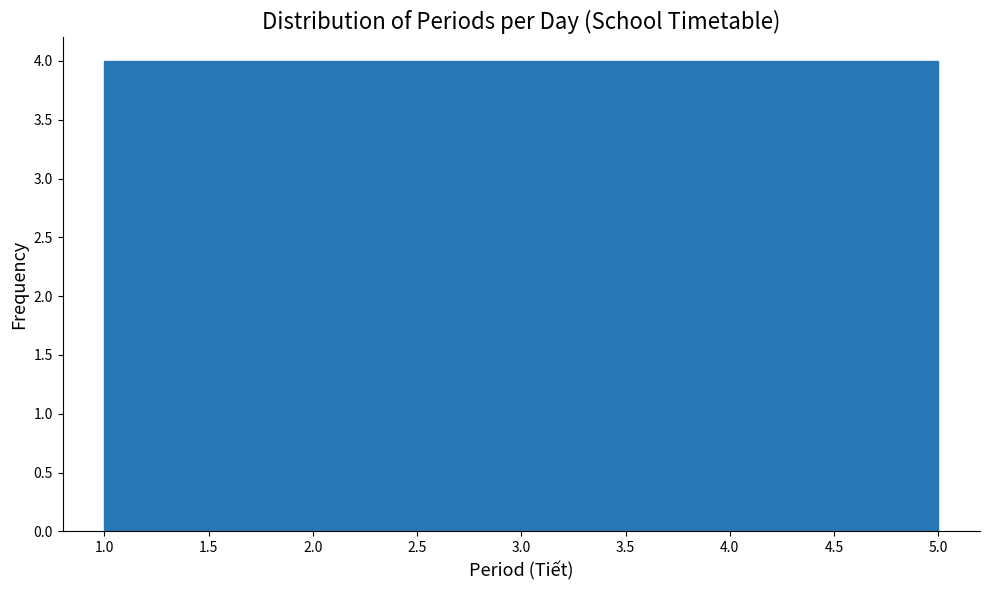

Reading left to right, transcribe this chart: for each bar, give the range it covers on the x-axis and its height. The values are not printed on the chart, so give them approximately, as read against the axis.

1.0 to 1.8: 4
1.8 to 2.6: 4
2.6 to 3.4: 4
3.4 to 4.2: 4
4.2 to 5.0: 4